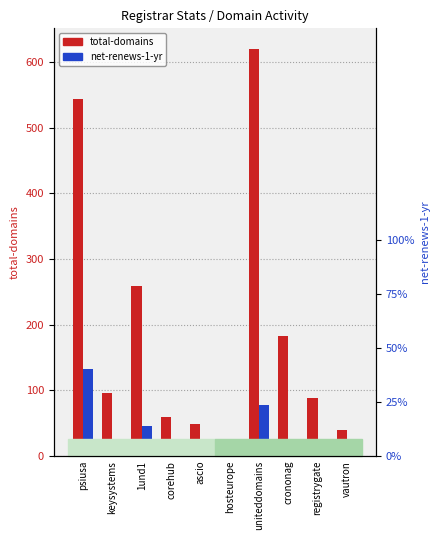

Read the total-domains value at crononag.

183